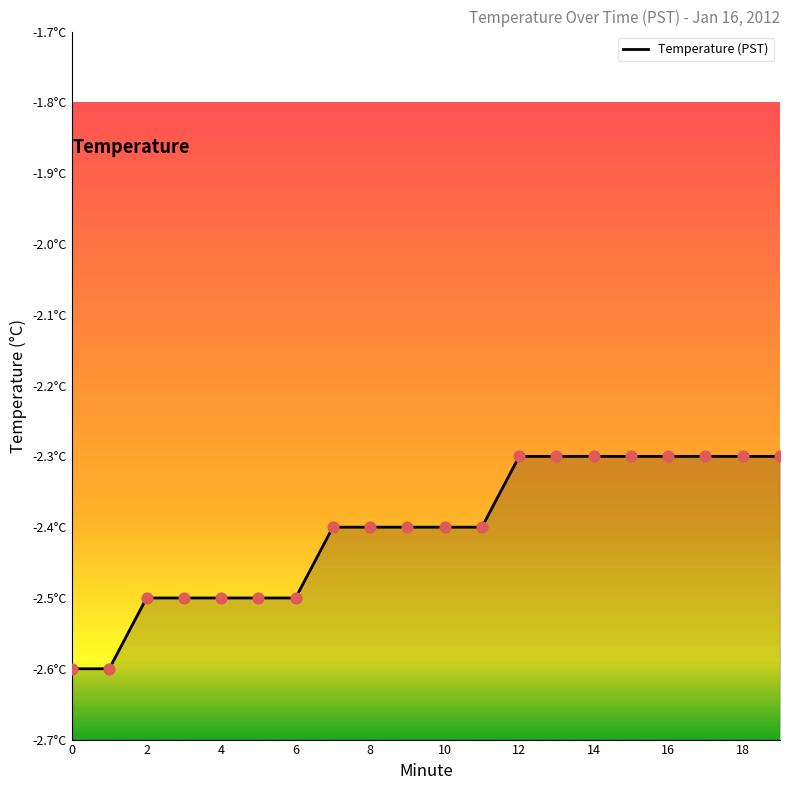

Between 0 and 6, which is larger?

6